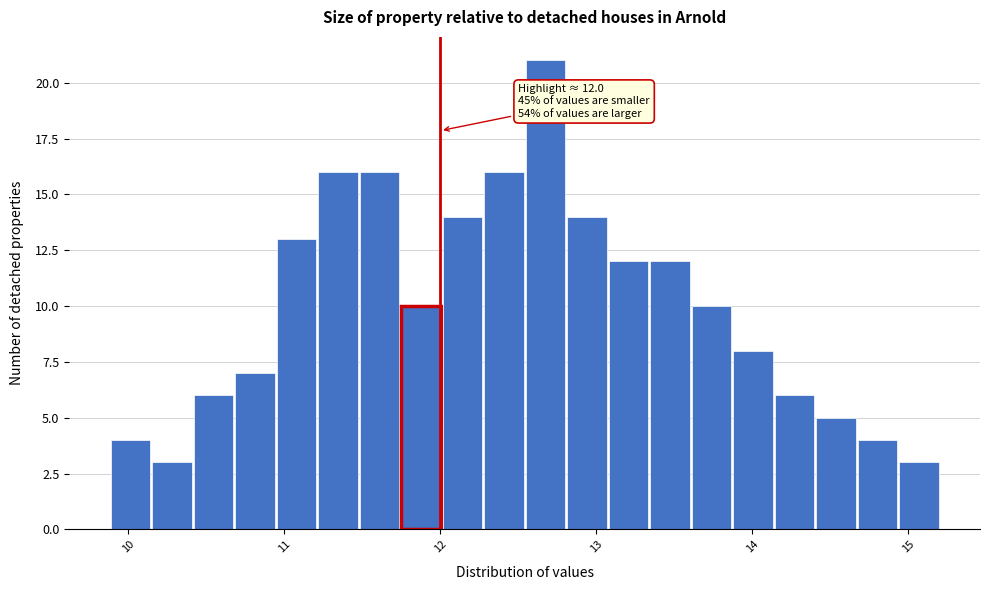

Around what value on the x-axis is the tallest bar? Give the approximate position of its centre, as read against the axis.

12.7